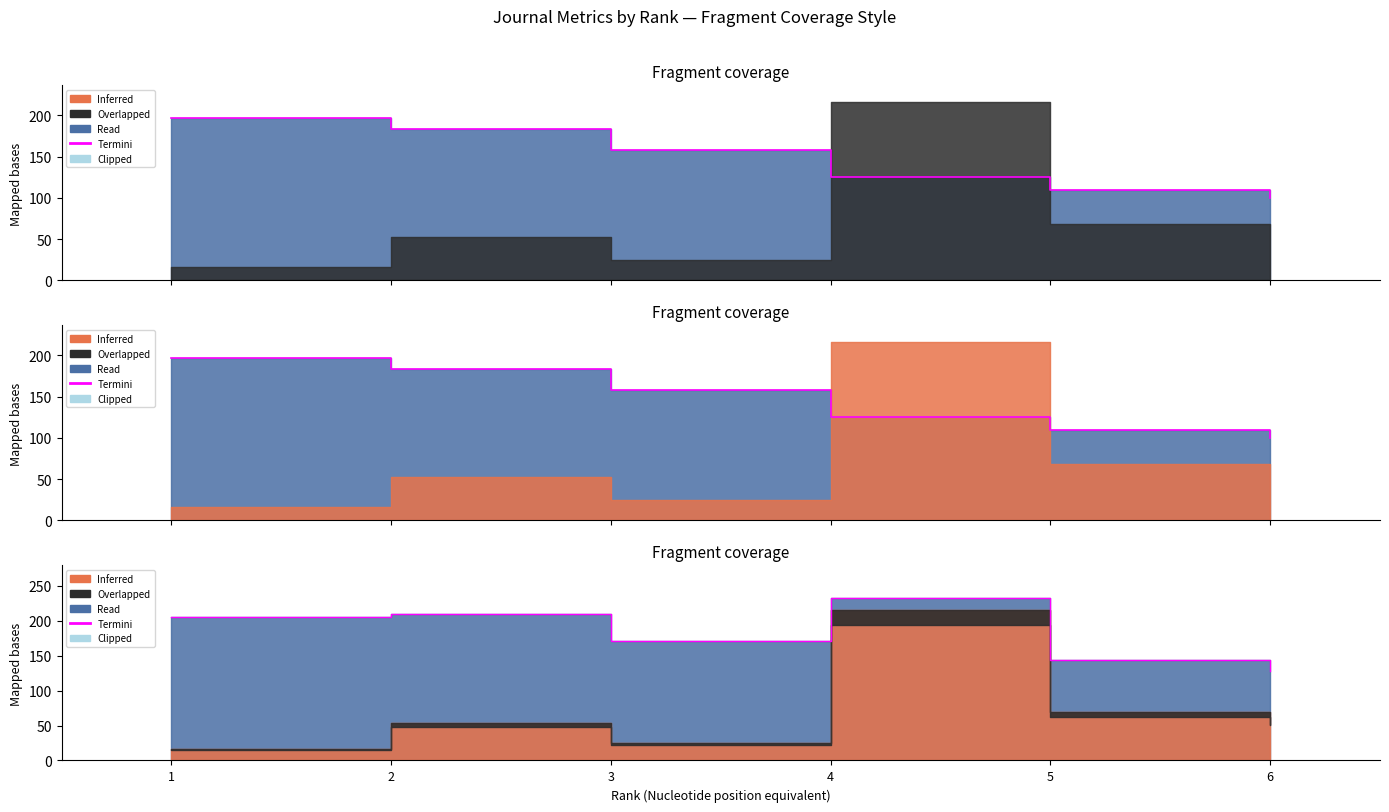

True or false: the data shows 144.5 at 5.

True